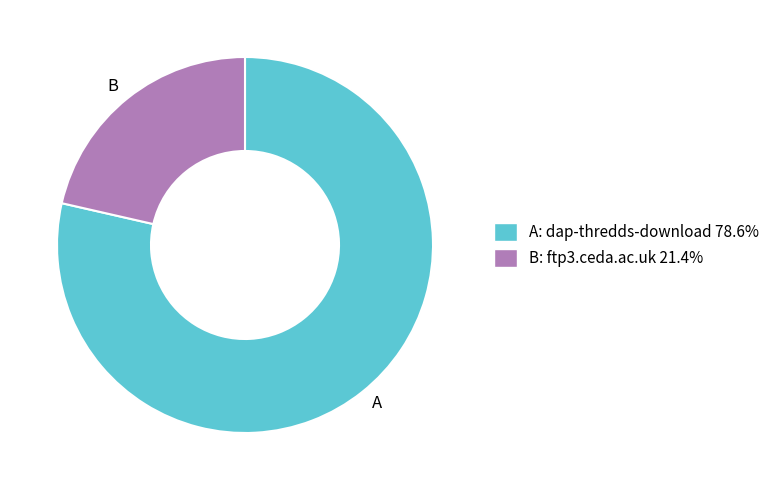

Approximately how many times larger is the value at B: ftp3.ceda.ac.uk 21.4% compared to A: dap-thredds-download 78.6%?

0.3